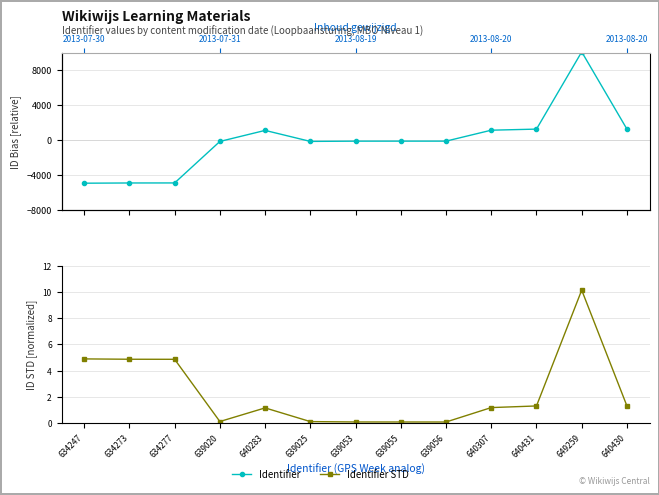

What is the minimum value shown in the chart?

-4885.0